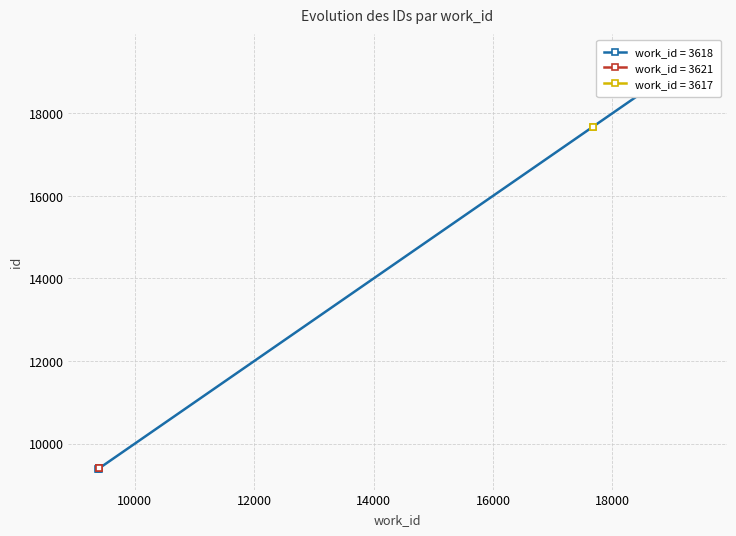

What is the average value?

13420